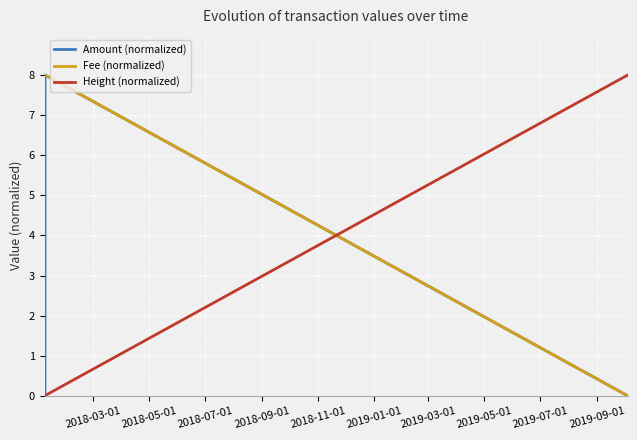

How many intersections are there between Height (normalized) and Fee (normalized)?

1